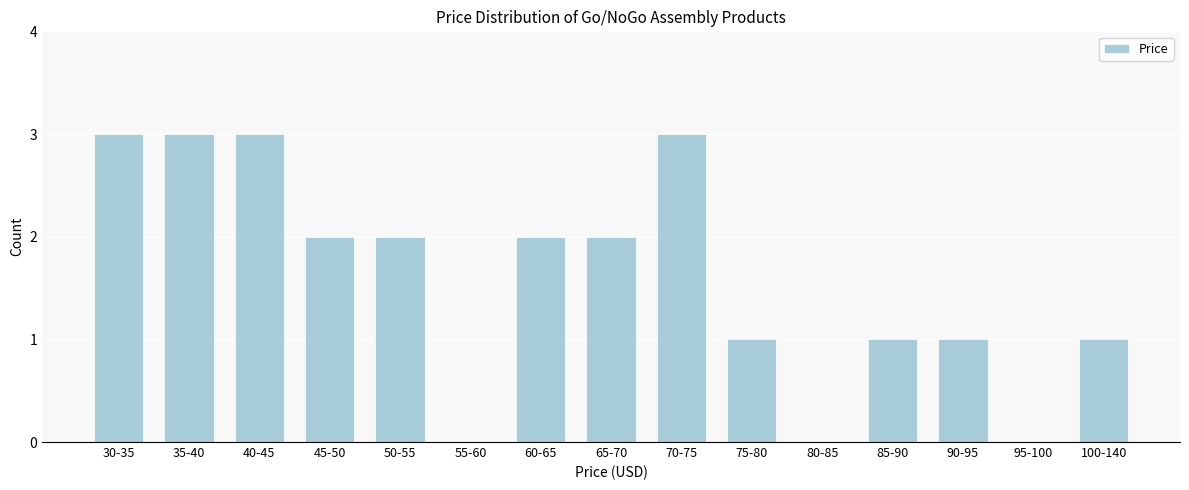

The chart shows a value of 3 at 30-35. True or false?

True